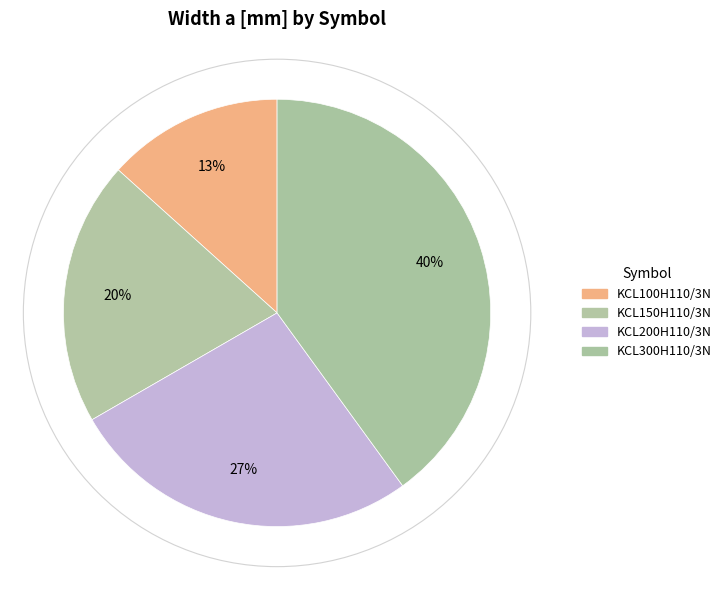

What percentage is the KCL100H110/3N slice, to the nearest percent?

13%